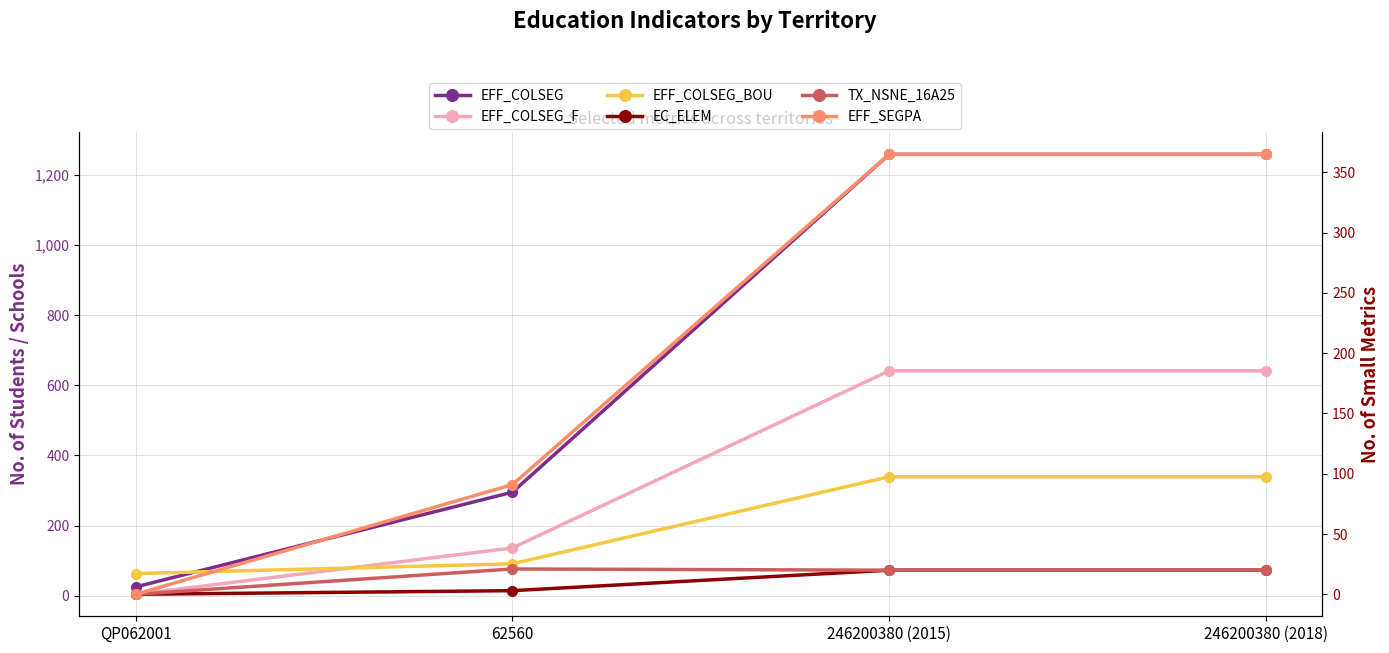

What position from the right is 246200380 (2015)?

2